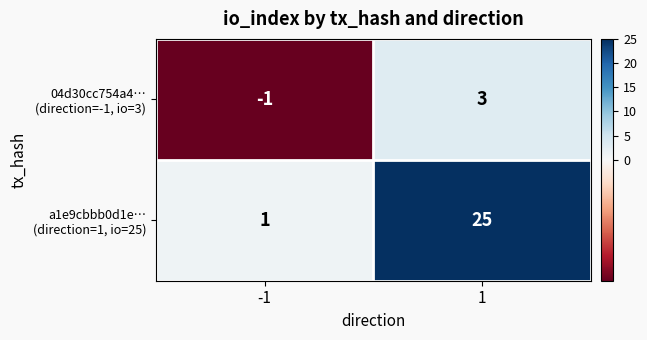

How many series are shown in this chart?

2